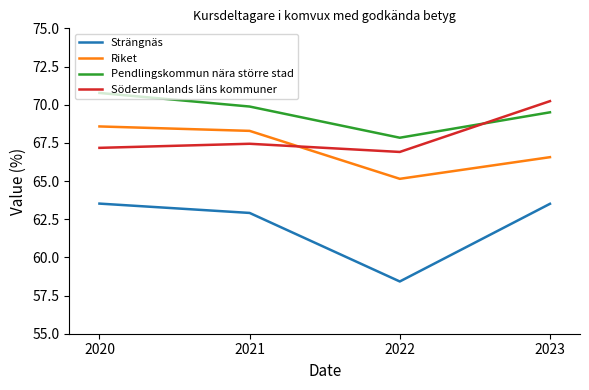

What is the difference between the Pendlingskommun nära större stad values at 2021 and 2023?

0.4